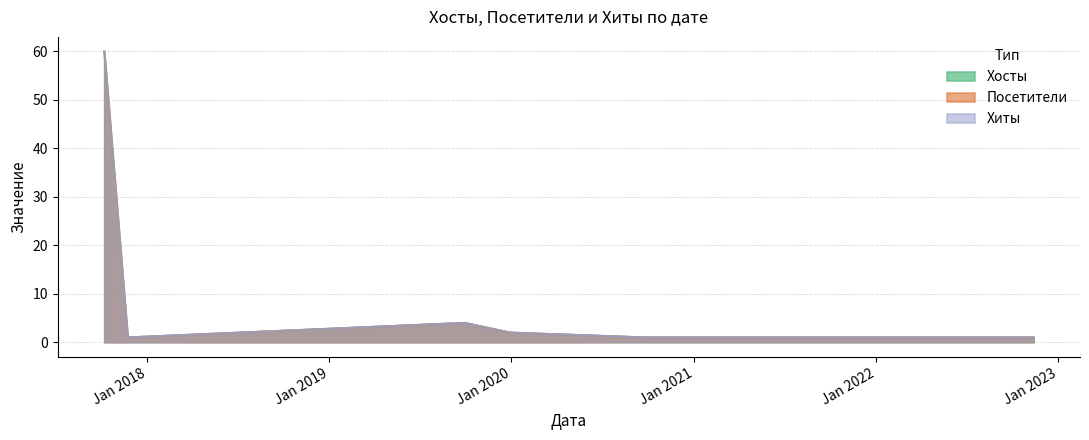

At which category does the chart reach its minimum across all series?

2017-11-23